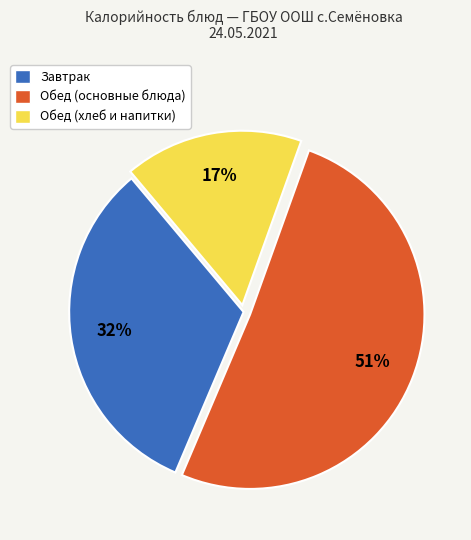

To the nearest percent, what is the difference between the largest and smallest slice percentages?

34%